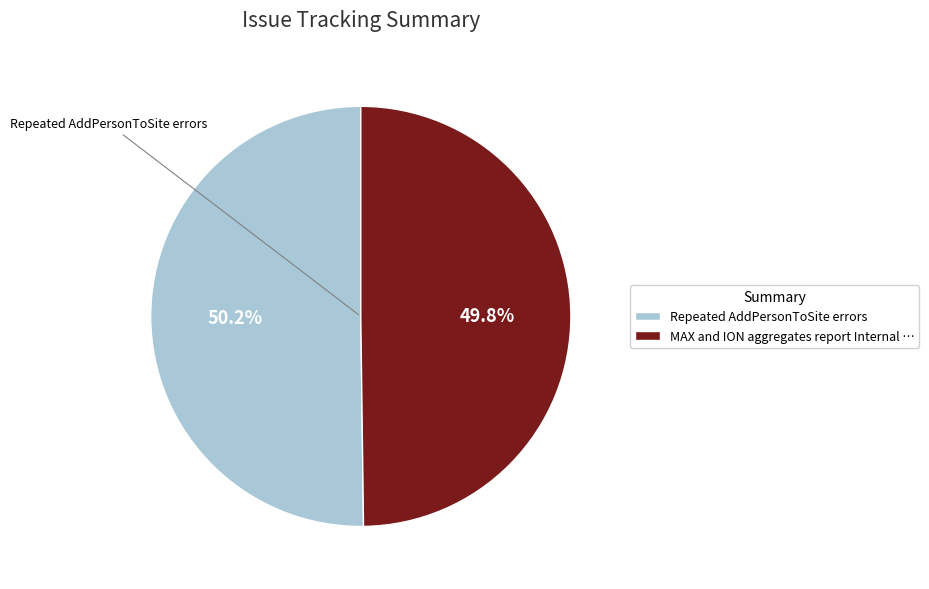

What is the total percentage of Repeated AddPersonToSite errors and MAX and ION aggregates report Internal?

100.0%